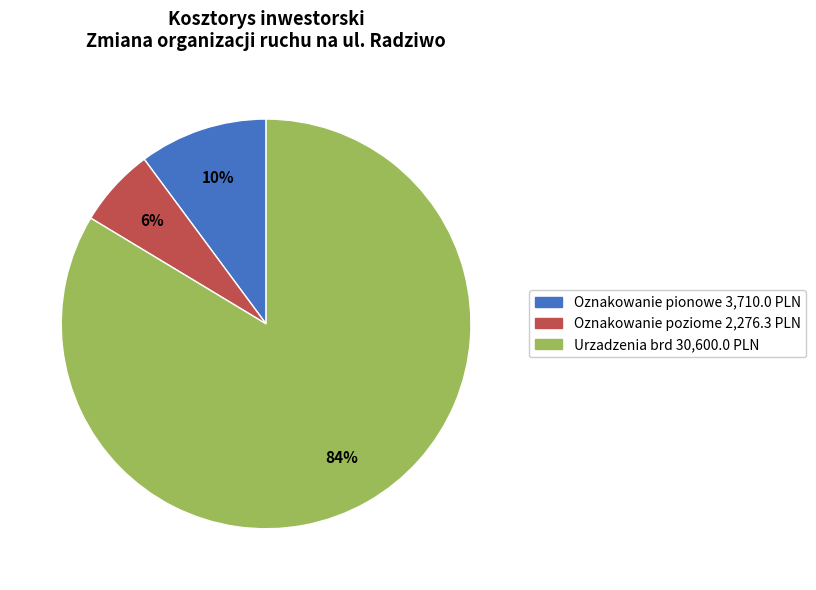

True or false: Oznakowanie pionowe accounts for 16% of the total.

False